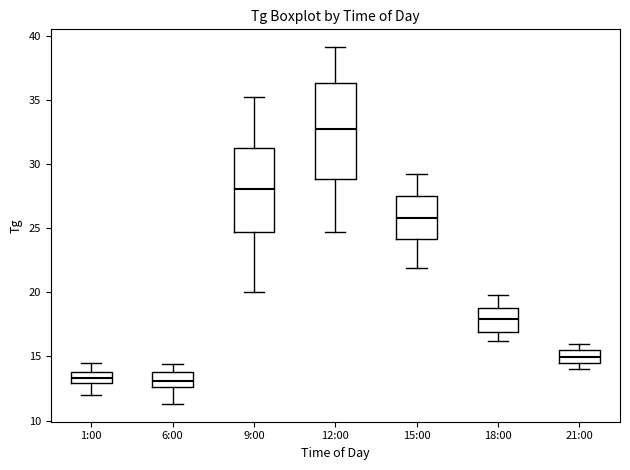

Which box is the tallest, from its lower edge to its upper edge?

12:00